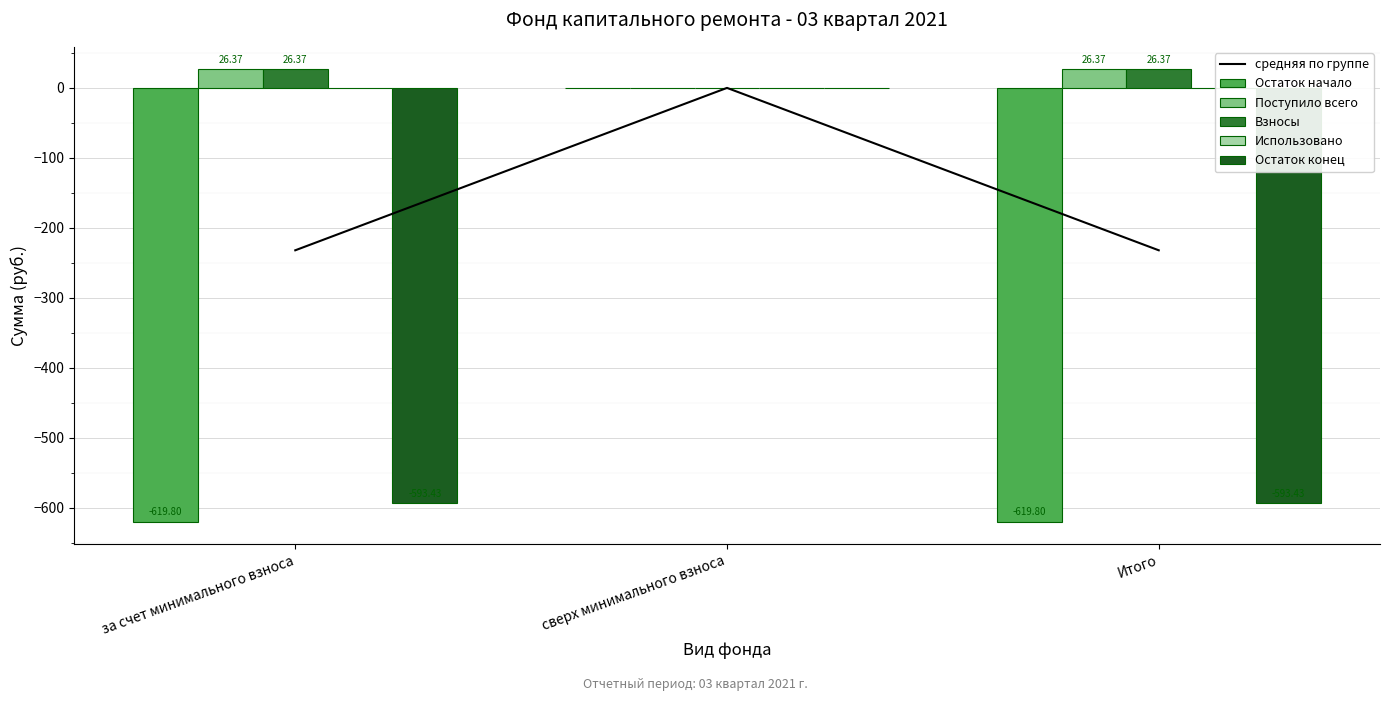

True or false: Поступило всего has a value of 26.4 at Итого.

True